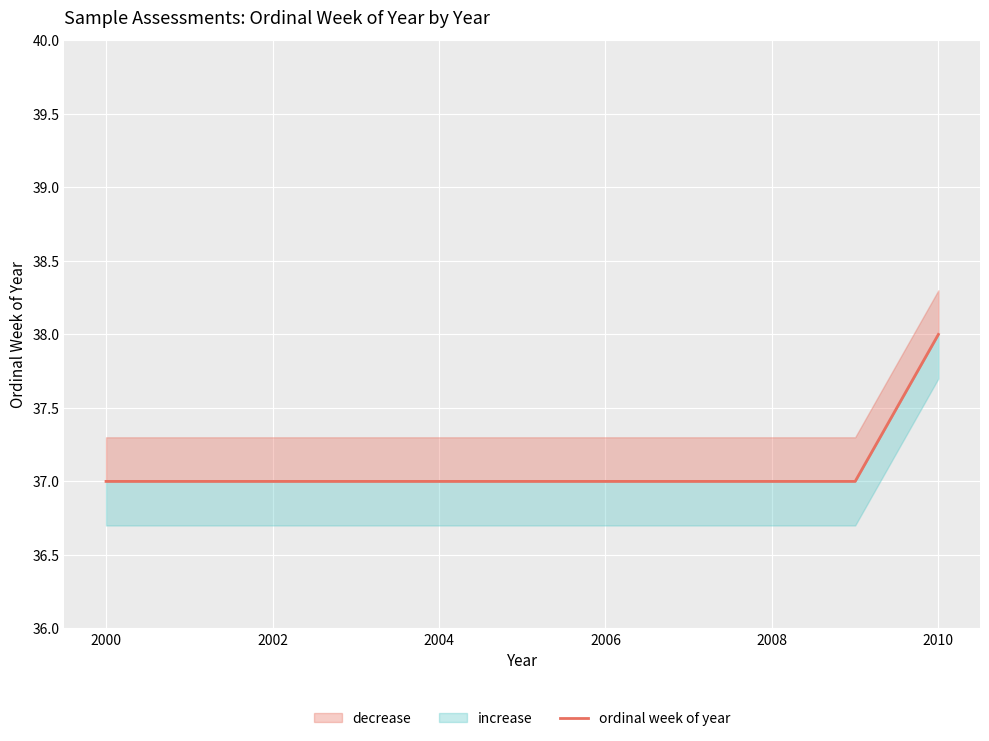

The chart shows a value of 24 at 2000. True or false?

False